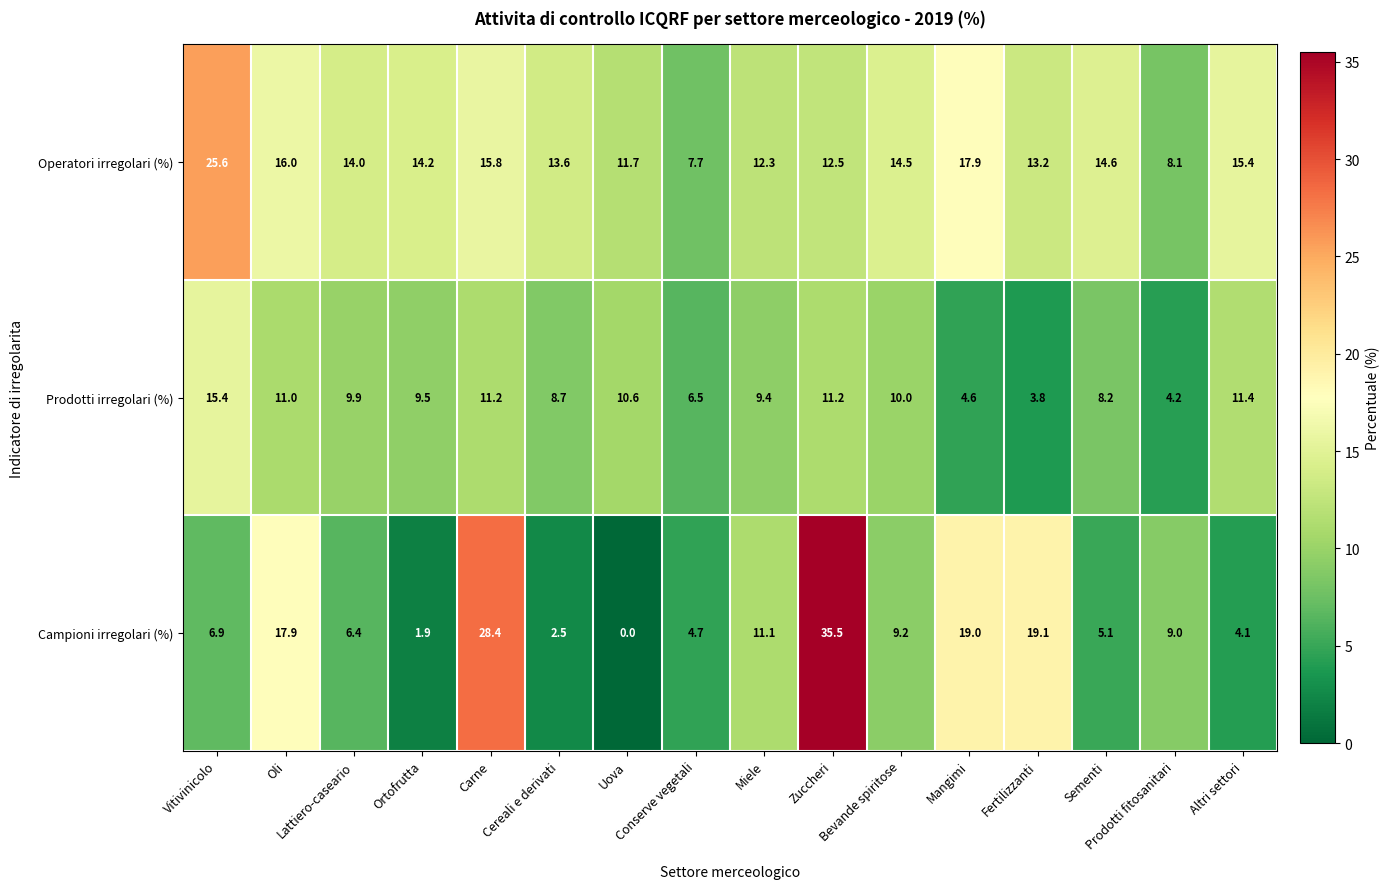

Which series has the largest total across all categories?

Operatori irregolari (%)